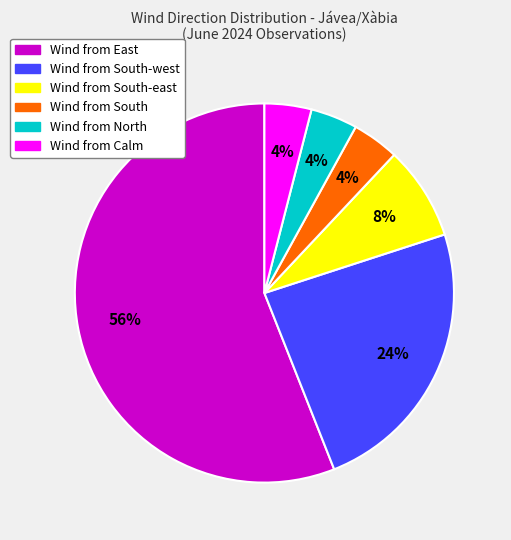

True or false: Wind from East accounts for 48% of the total.

False